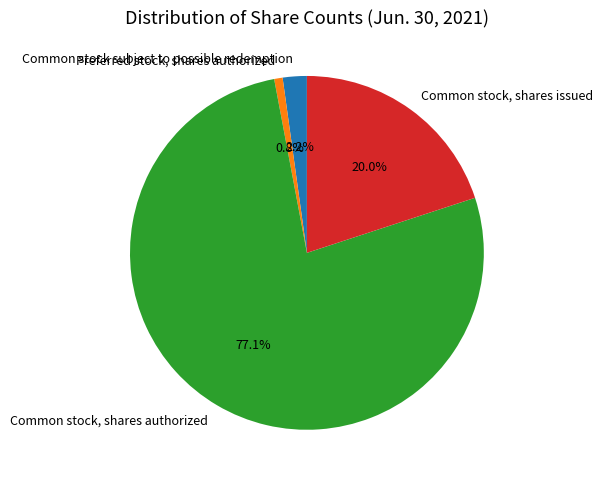

What is the total percentage of Common stock subject to possible redemption and Common stock, shares issued?

22.2%